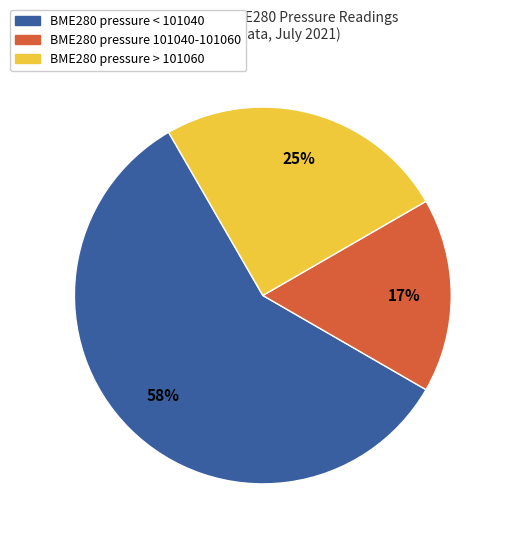

To the nearest percent, what is the average slice percentage?

33%